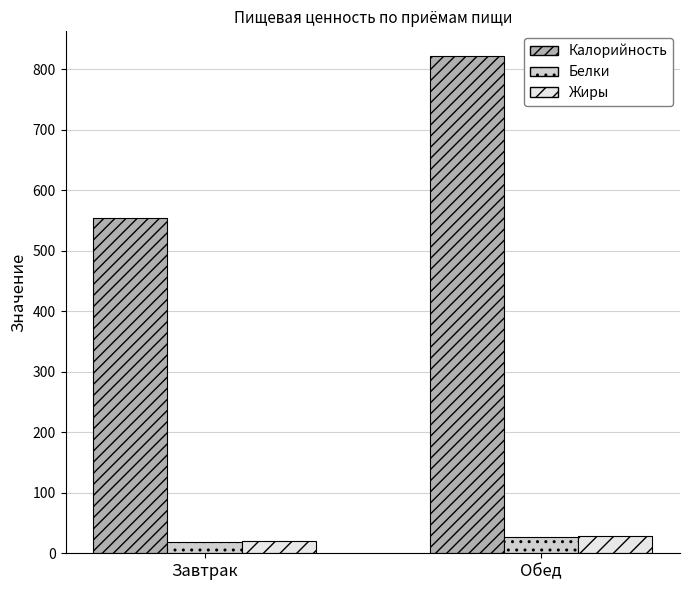

What is the spread (max minus min) of values at Обед?

795.7